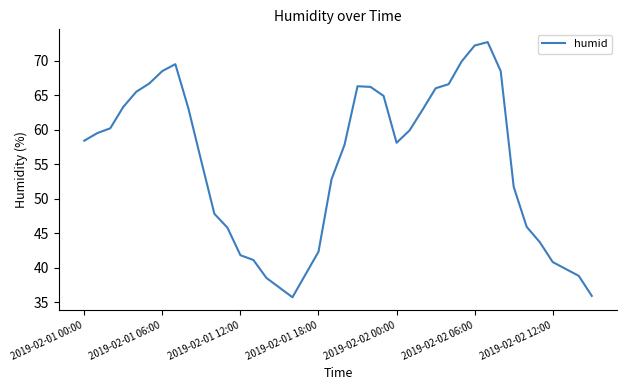

What is the smallest value displayed?

35.7